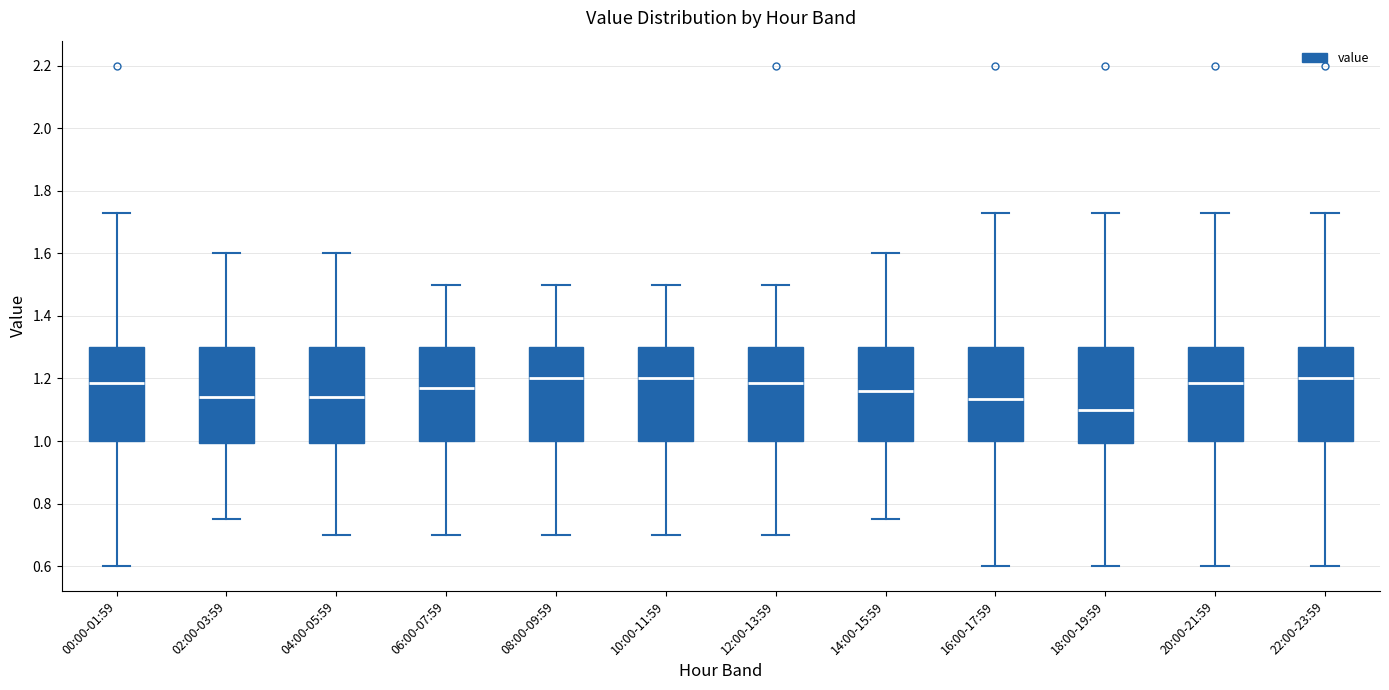

Reading left to right, transcribe this box plot: for each box, give where its median line is, the range the box spans, and where its two whiskers end, as read against the y-axis. The values are not printed on the chart, so give them approximately, as read against the axis.

00:00-01:59: median 1.18, box 1.00 to 1.30, whiskers 0.60 to 1.74
02:00-03:59: median 1.14, box 1.00 to 1.30, whiskers 0.76 to 1.60
04:00-05:59: median 1.14, box 1.00 to 1.30, whiskers 0.70 to 1.60
06:00-07:59: median 1.18, box 1.00 to 1.30, whiskers 0.70 to 1.50
08:00-09:59: median 1.20, box 1.00 to 1.30, whiskers 0.70 to 1.50
10:00-11:59: median 1.20, box 1.00 to 1.30, whiskers 0.70 to 1.50
12:00-13:59: median 1.18, box 1.00 to 1.30, whiskers 0.70 to 1.50
14:00-15:59: median 1.16, box 1.00 to 1.30, whiskers 0.76 to 1.60
16:00-17:59: median 1.14, box 1.00 to 1.30, whiskers 0.60 to 1.74
18:00-19:59: median 1.10, box 1.00 to 1.30, whiskers 0.60 to 1.74
20:00-21:59: median 1.18, box 1.00 to 1.30, whiskers 0.60 to 1.74
22:00-23:59: median 1.20, box 1.00 to 1.30, whiskers 0.60 to 1.74